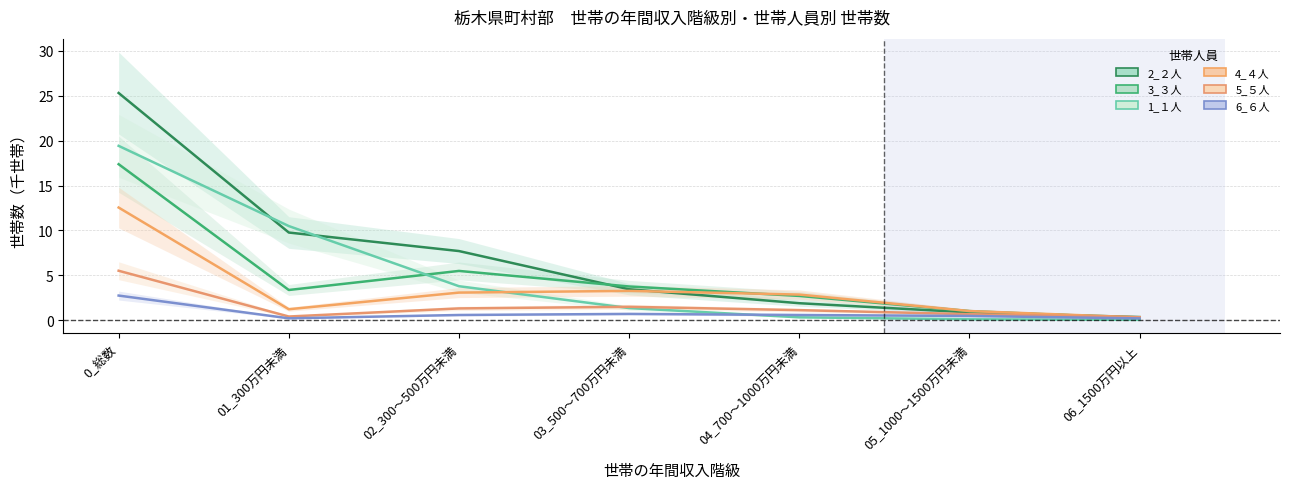

Rank the series by their maximum value, from highest to lowest.

2_２人, 1_１人, 3_３人, 4_４人, 5_５人, 6_６人